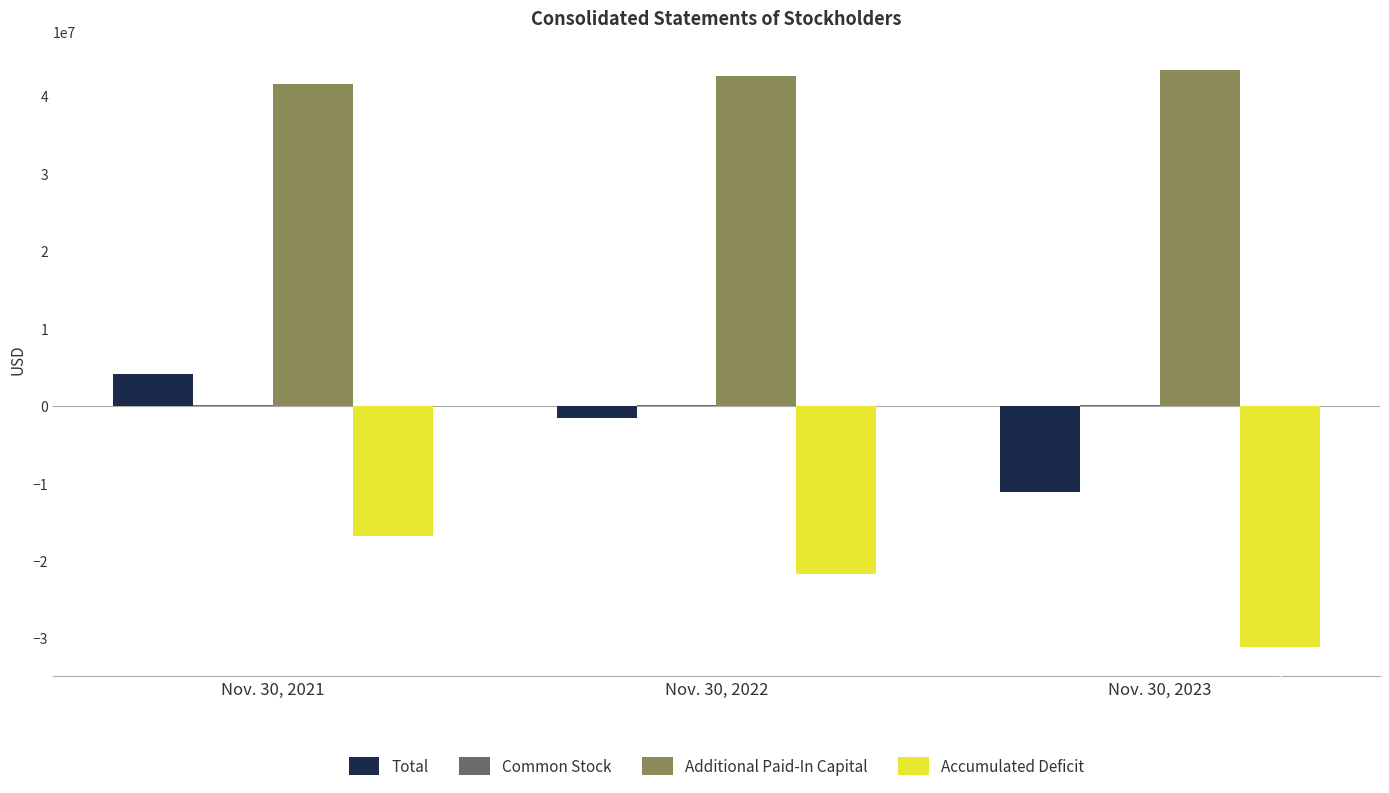

Between Nov. 30, 2021 and Nov. 30, 2023, which series saw the biggest shift?

Total